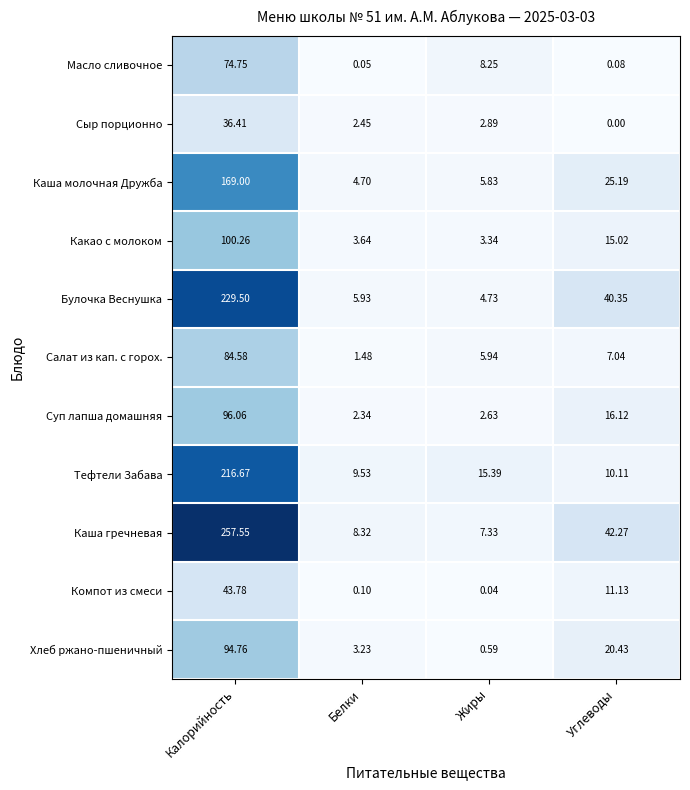

At which category does the chart reach its peak across all series?

Калорийность